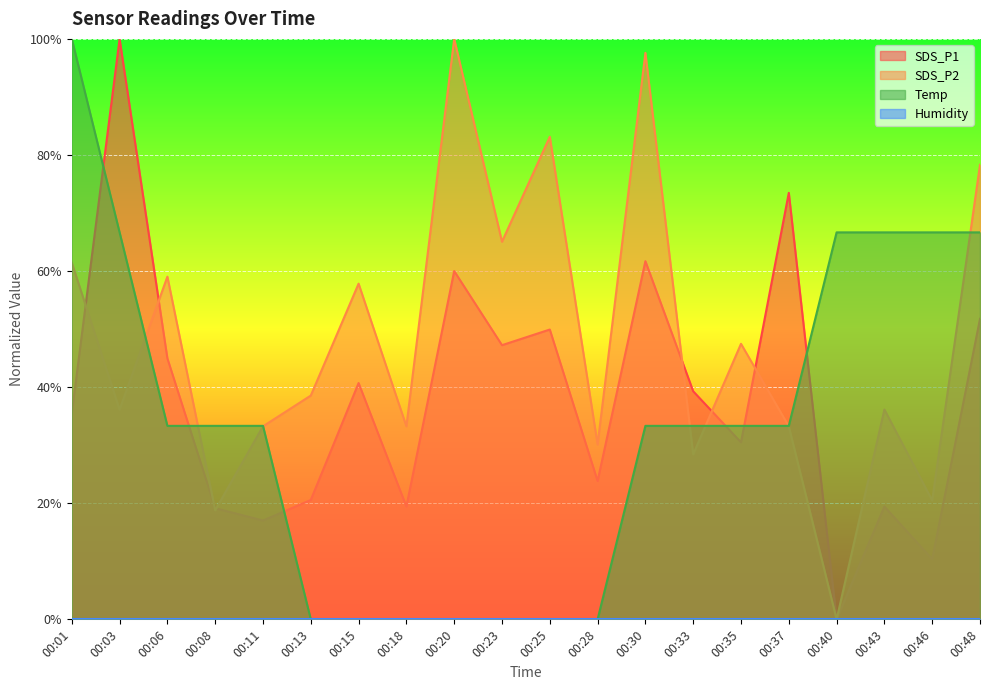

Between which two adjacent categories do SDS_P2 and Temp first intersect?

00:03 and 00:06